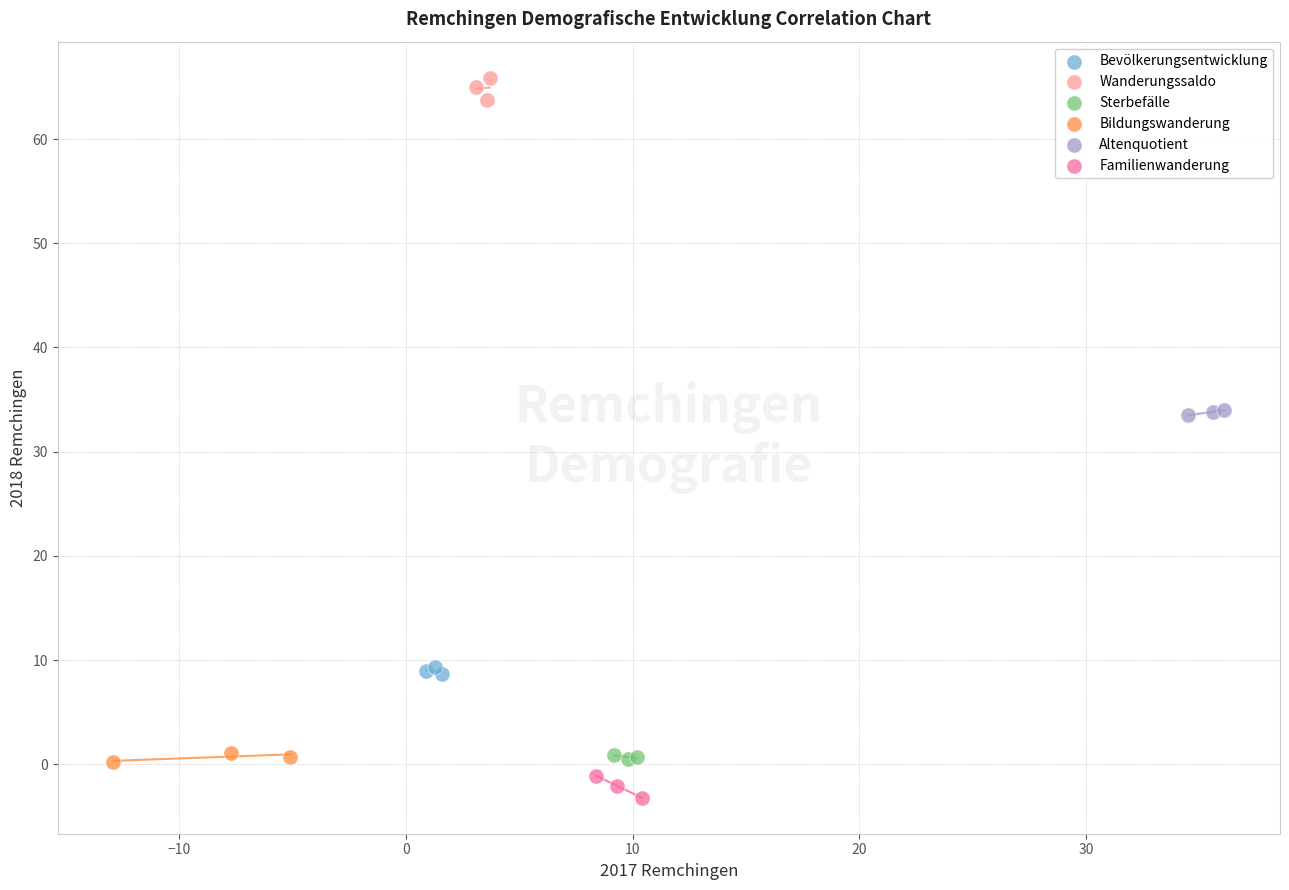

Which series contains the highest Y value?

Wanderungssaldo